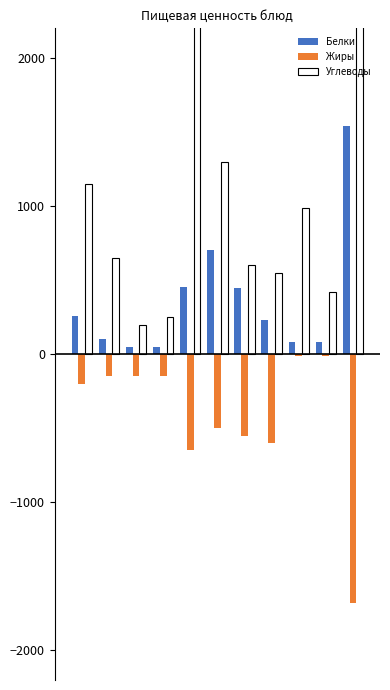

What is the average value of the Жиры series?

-423.6